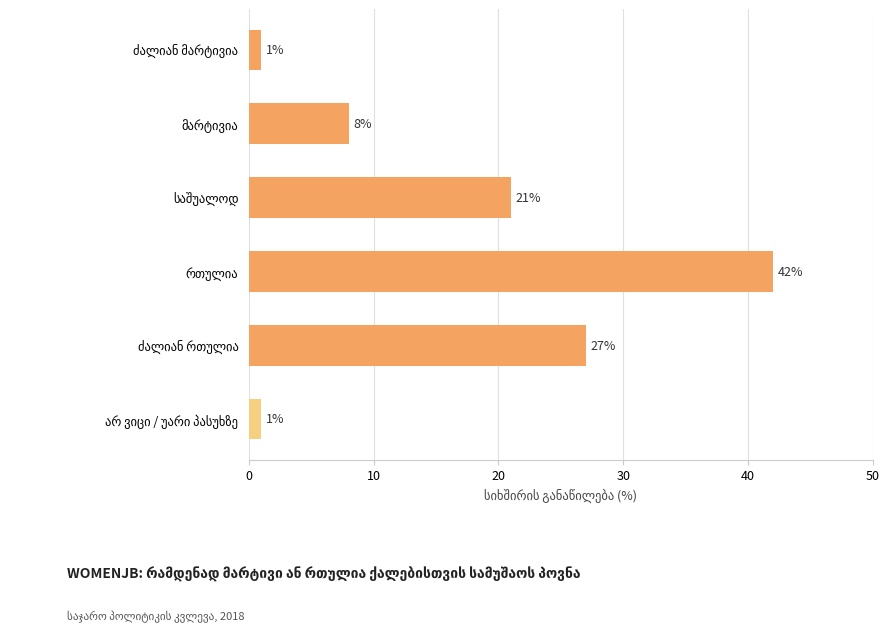

Reading top to bottom, extract all data points from this chart.

1	8	21	42	27	1